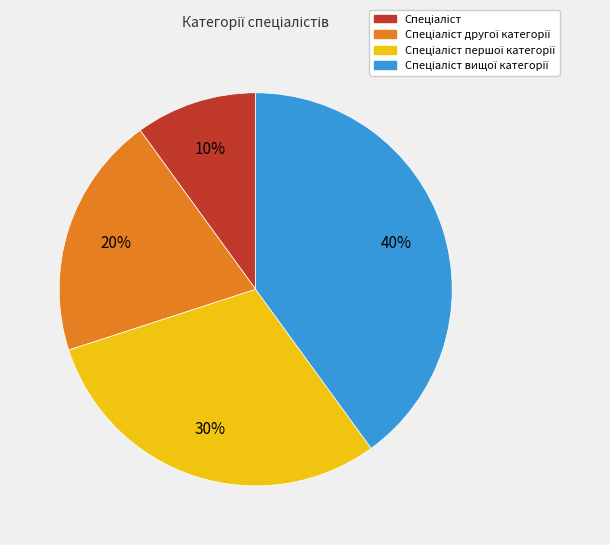

Is there any slice that represents more than half of the pie?

No